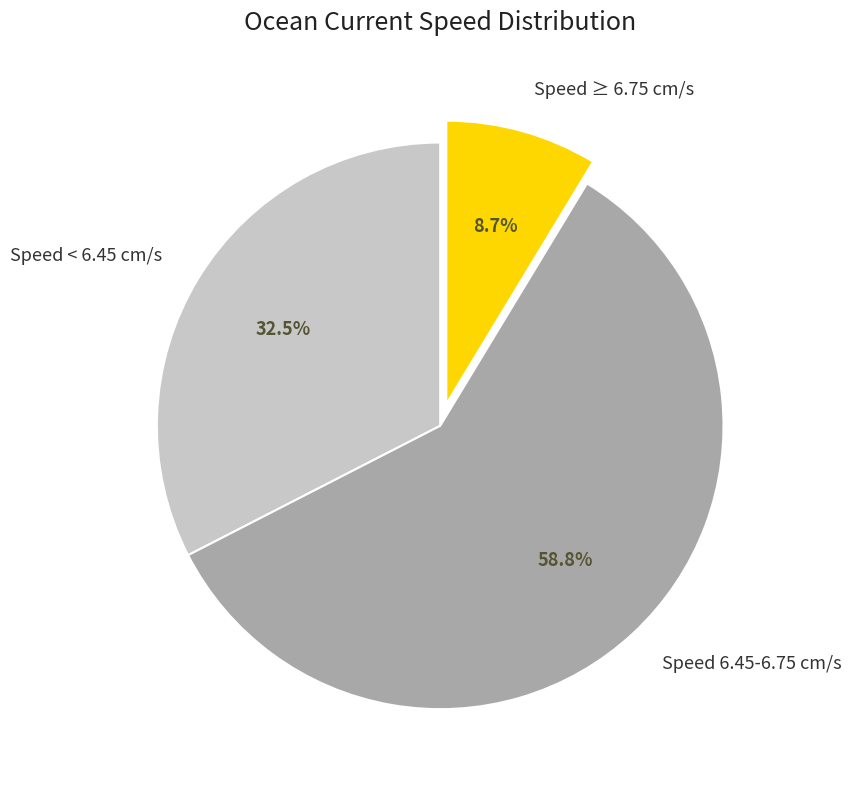

Do Speed < 6.45 cm/s and Speed 6.45-6.75 cm/s together represent more than half of the pie?

Yes